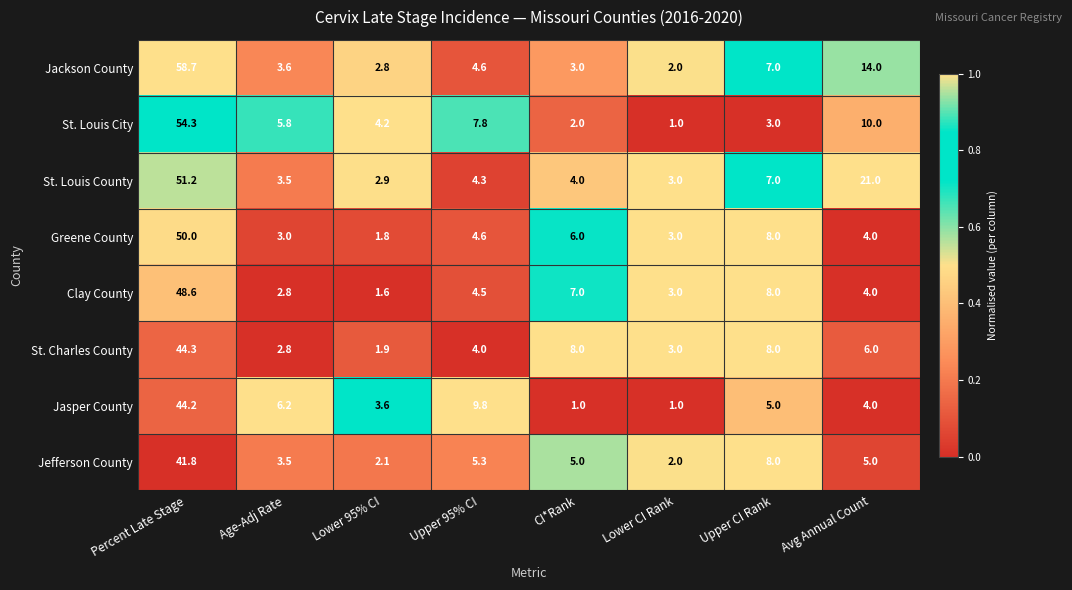

Is it true that Jackson County equals 2.8 at Lower 95% CI?

True